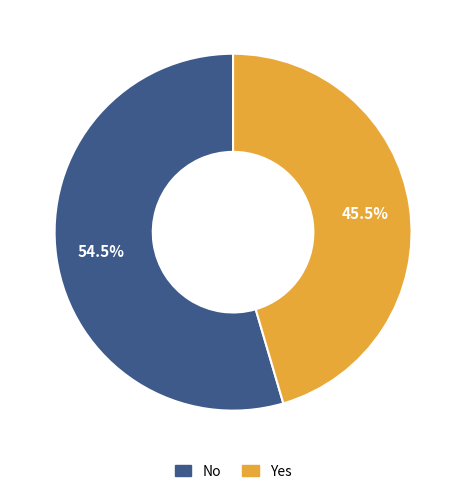

Which has a higher value, Yes or No?

No